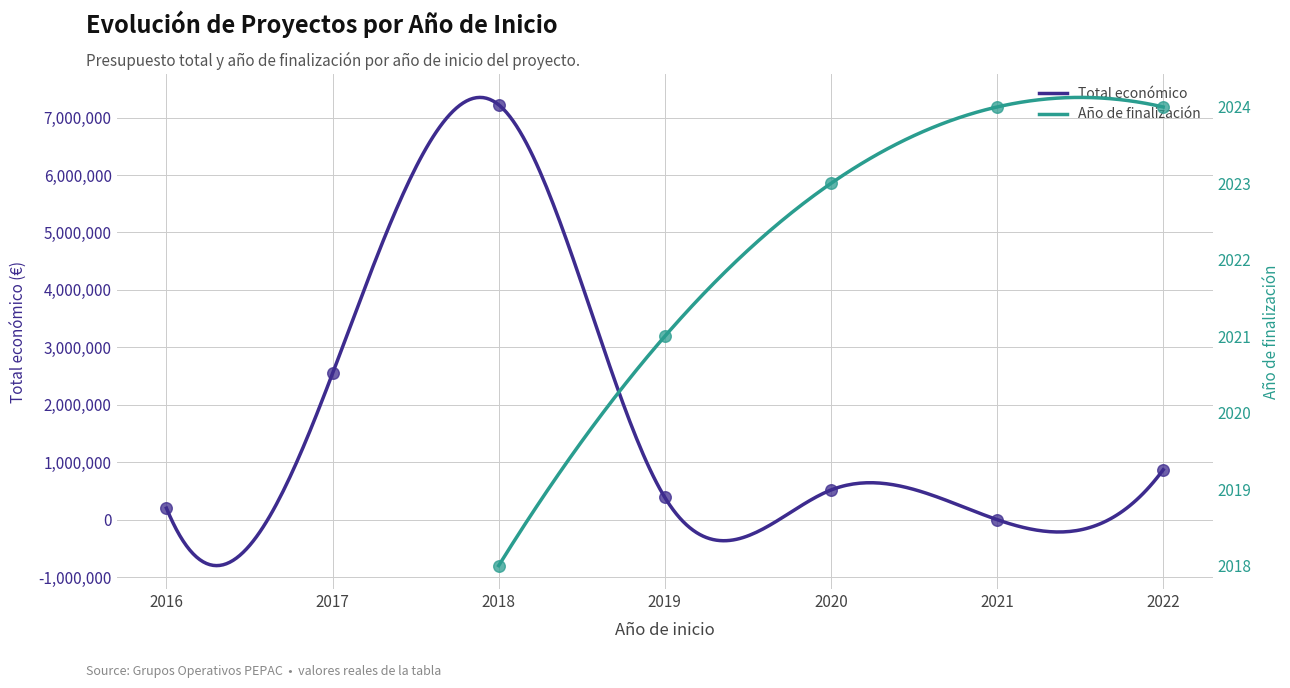

What is the change in value from 2017 to 2018?

+4676535